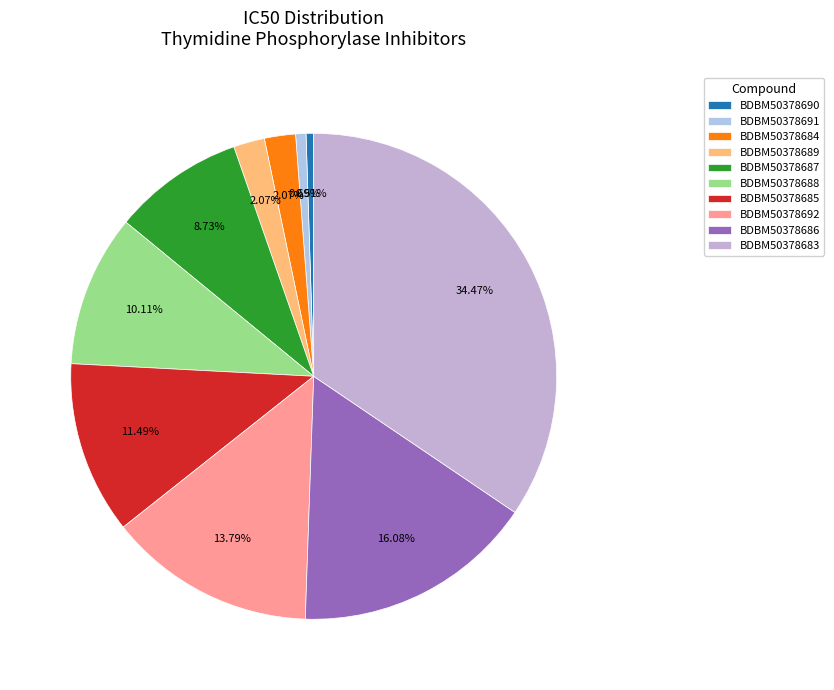

To the nearest percent, what is the difference between the BDBM50378690 and BDBM50378686 slice percentages?

16%